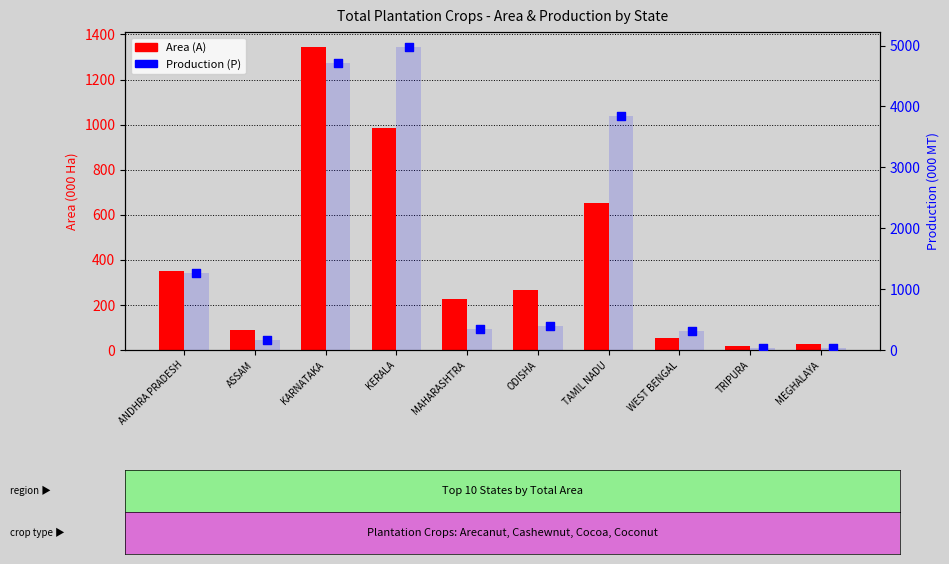

Is the value of Production (P) at ANDHRA PRADESH greater than the value of Area (A) at MAHARASHTRA?

Yes